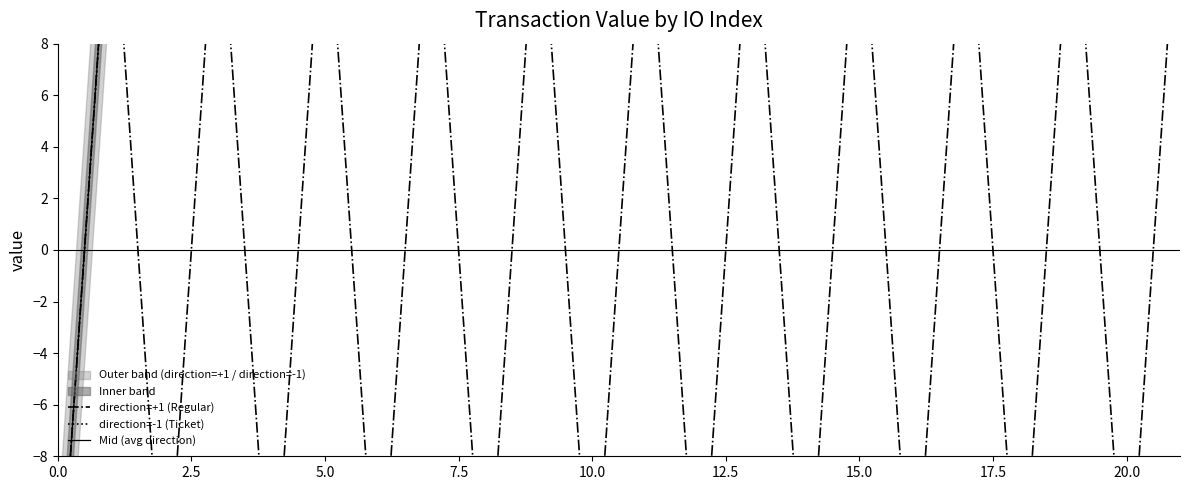

True or false: direction=+1 (Regular) and Mid (avg direction) intersect in this chart.

False